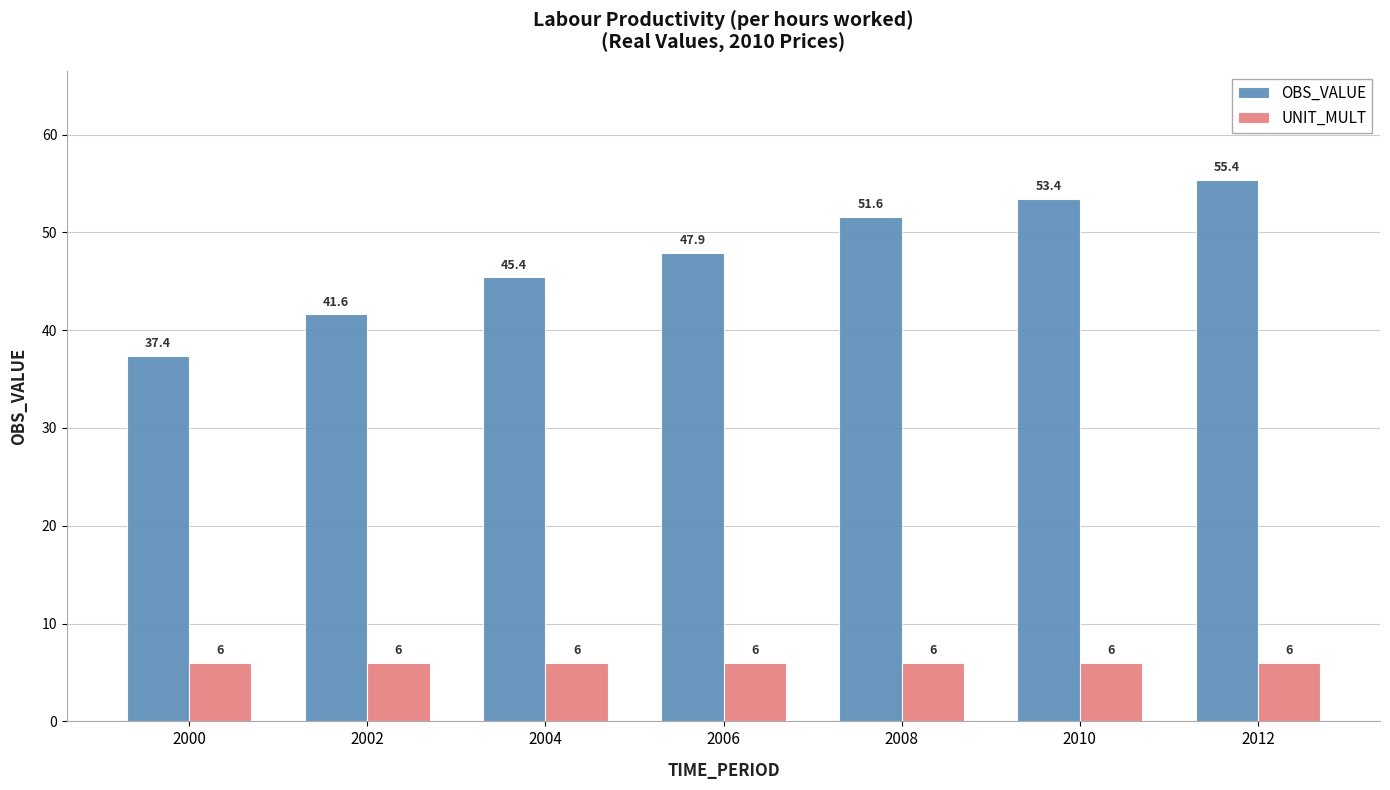

Rank the series by their maximum value, from highest to lowest.

OBS_VALUE, UNIT_MULT